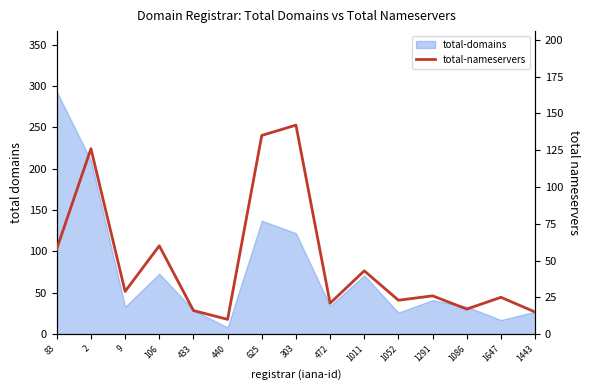

Which label corresponds to the smallest value in the chart?

440